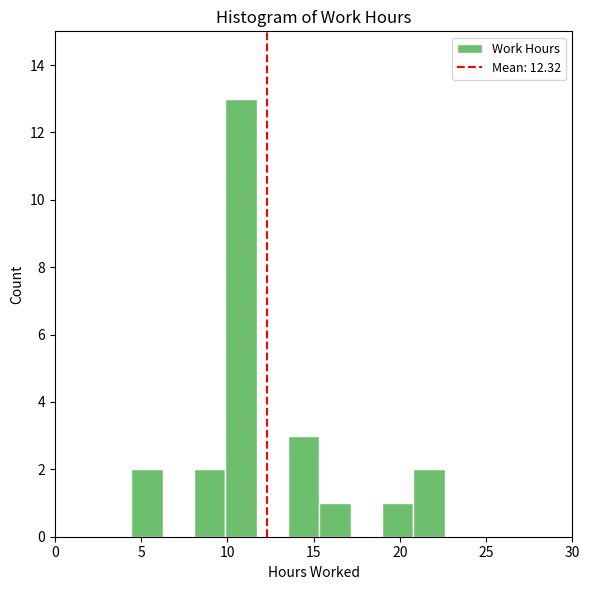

Read against the x-axis, roughly where is the centre of the tallest bar?

11.0